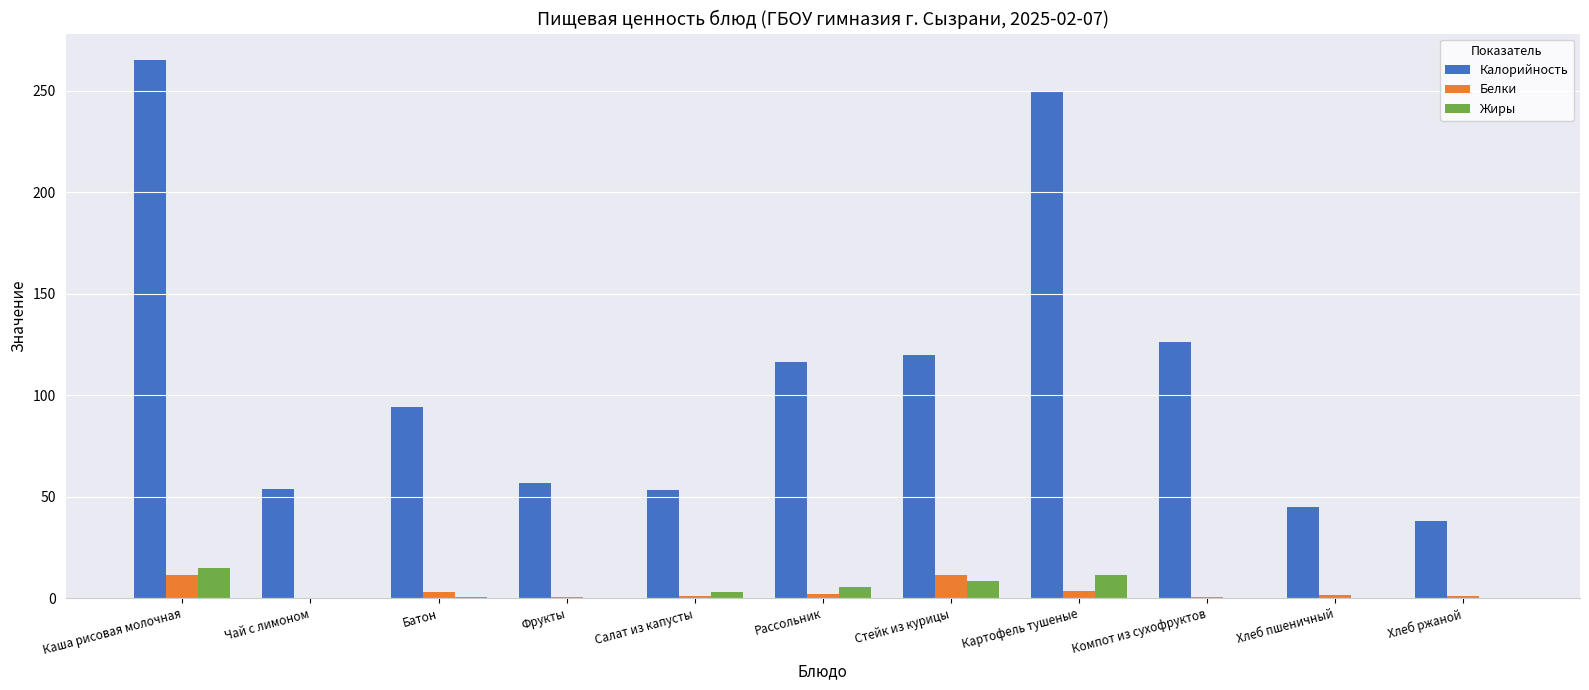

At which label is Калорийность closest to 151?

Компот из сухофруктов